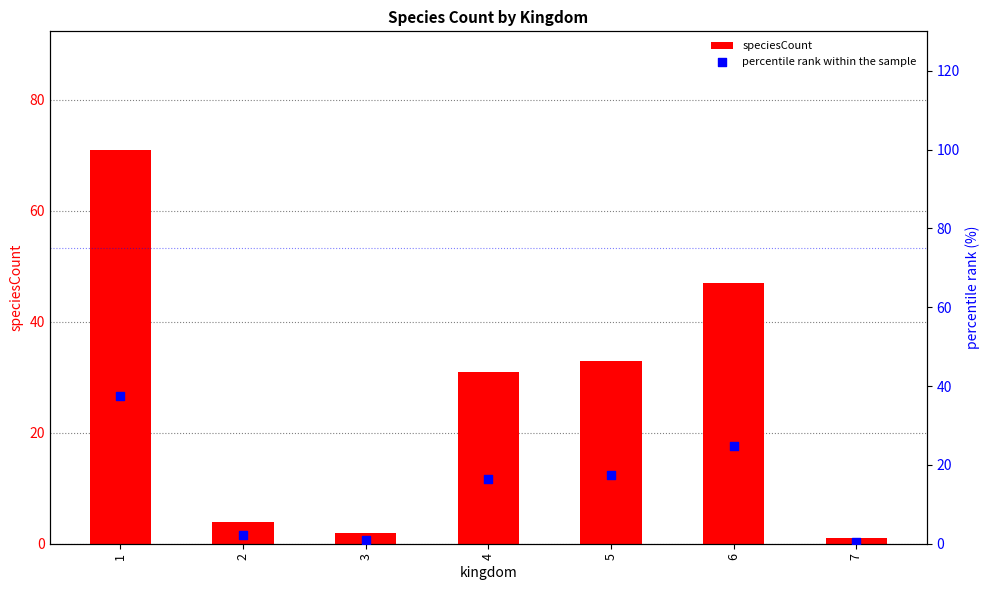

Which series contains the lowest Y value?

percentile rank within the sample